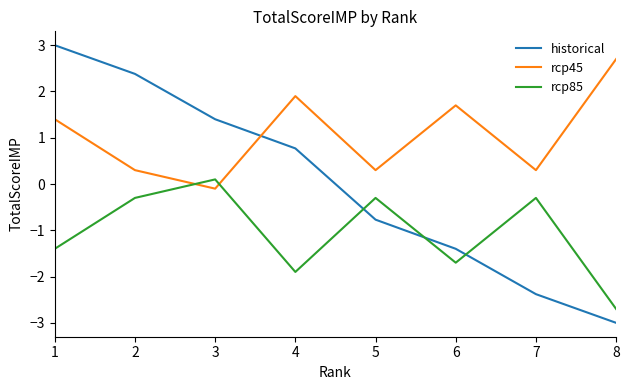

Which category has the highest value in the rcp45 series?

8